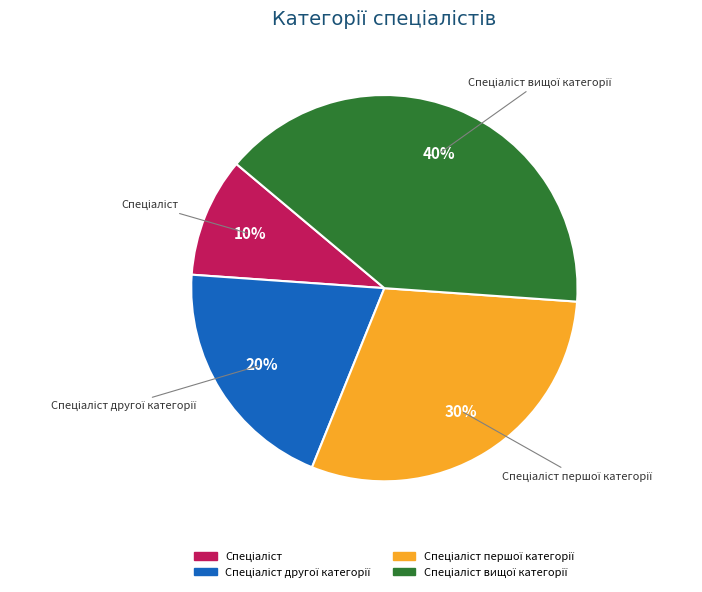

Is there any slice that represents more than half of the pie?

No